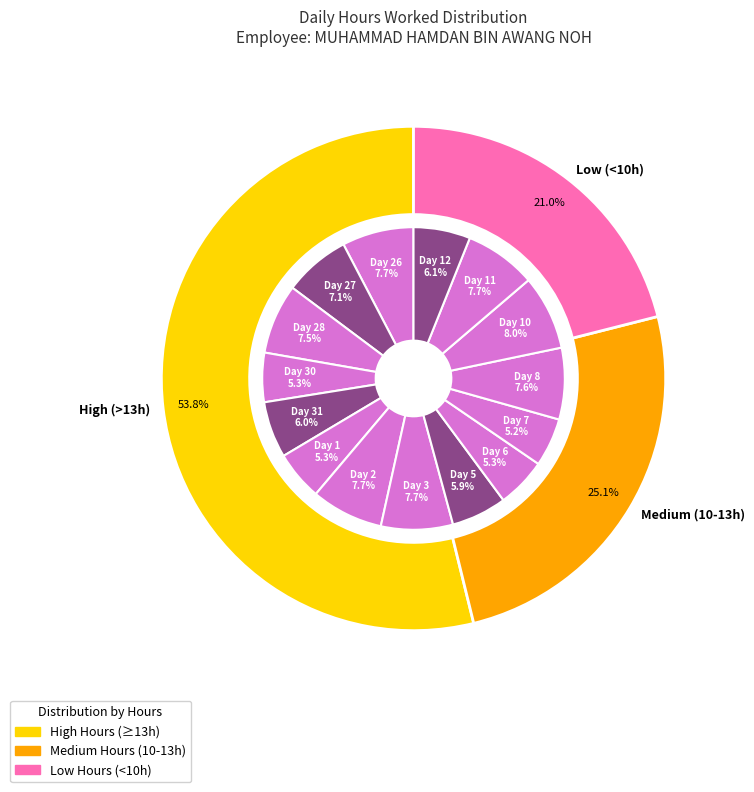

Is it true that 30 is 1% of the pie?

False